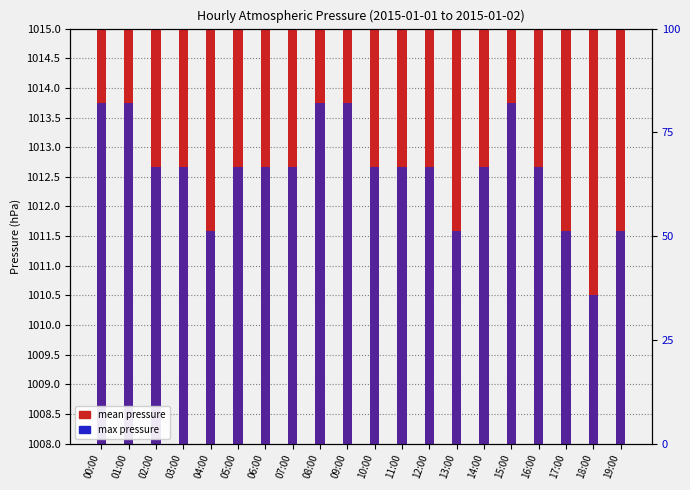

Is the value of mean pressure at 05:00 greater than the value of max pressure at 06:00?

Yes